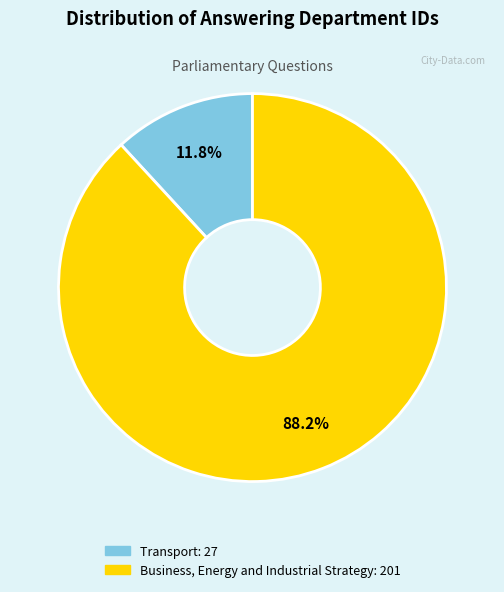

Does Transport represent more than half of the total?

No